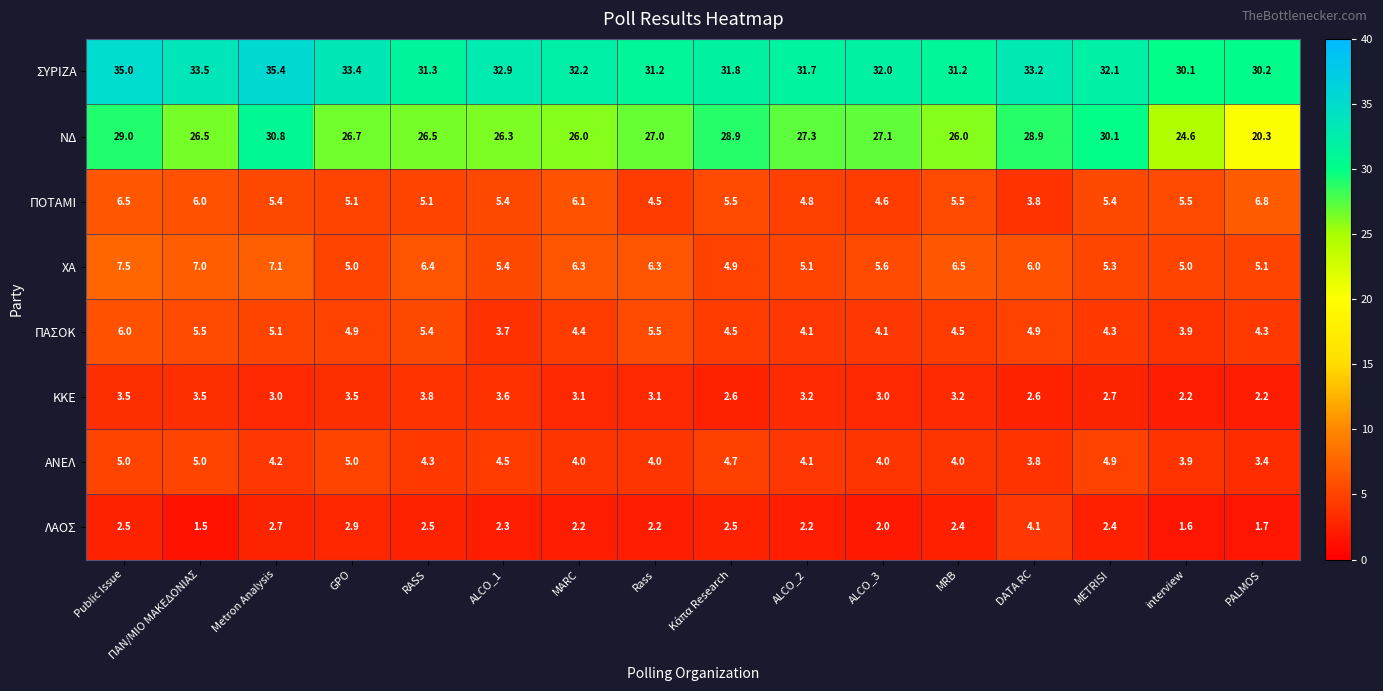

Is it true that ΑΝΕΛ equals 5.0 at ΠΑΝ/ΜΙΟ ΜΑΚΕΔΟΝΙΑΣ?

True